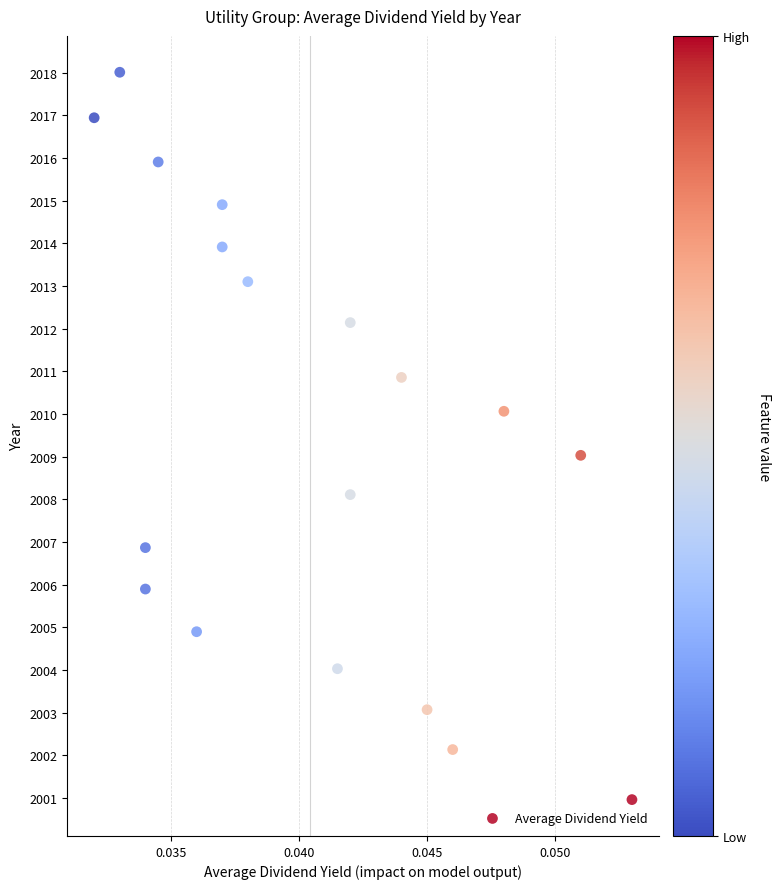

What is the range of Y values (max minus min)?

17.0